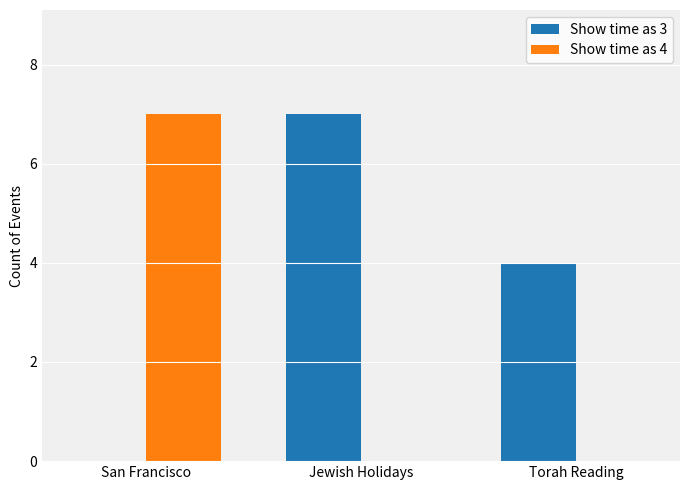

What is the difference between the Show time as 3 values at Torah Reading and San Francisco?

4